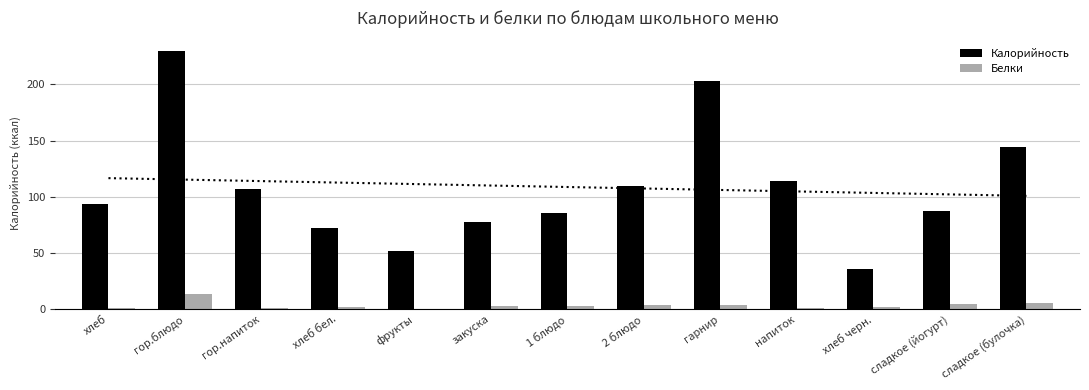

How many bars are there in total?

26